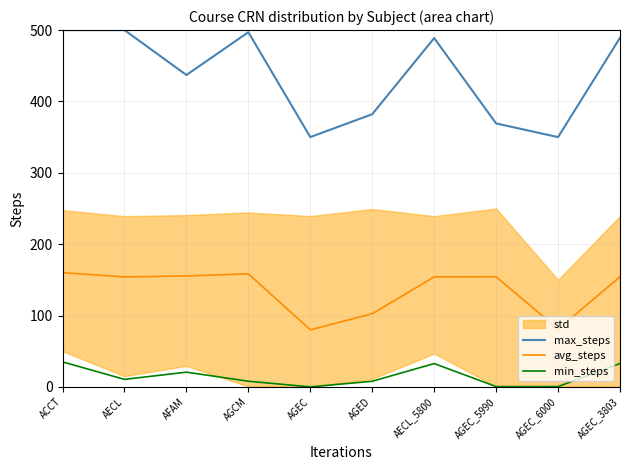

What is the minimum value for max_steps?

350.0